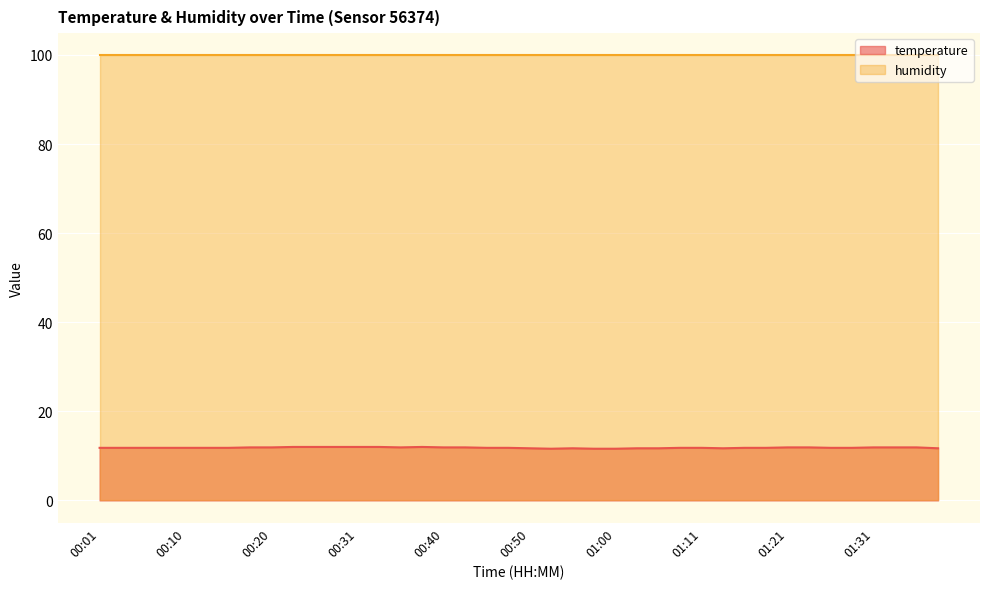

What is the change in value from 01:28 to 01:33?

+0.1